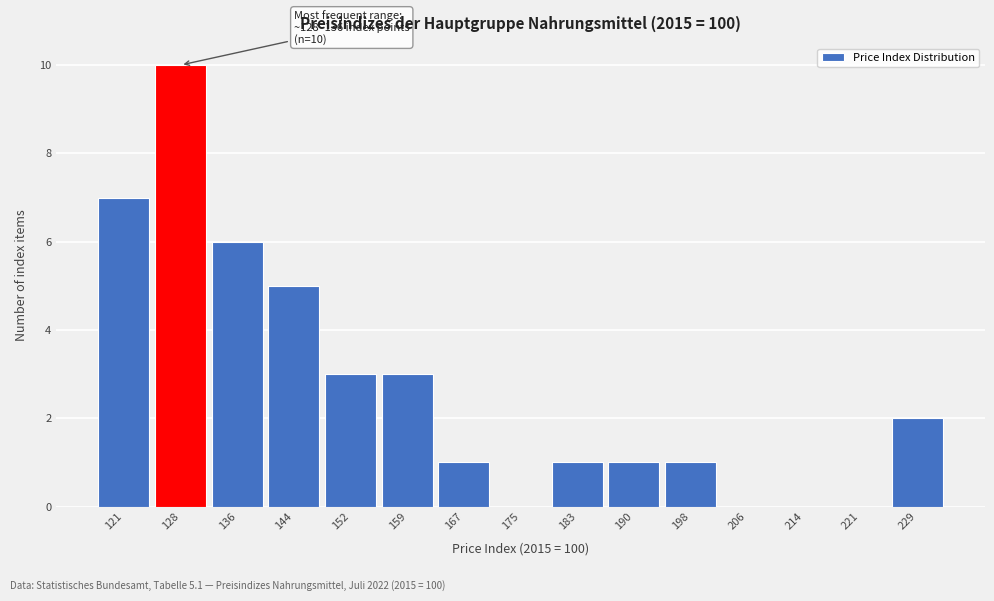

Reading right to left, list all the values displayed in this chart.

229=2	221=0	214=0	206=0	198=1	190=1	183=1	175=0	167=1	159=3	152=3	144=5	136=6	128=10	121=7